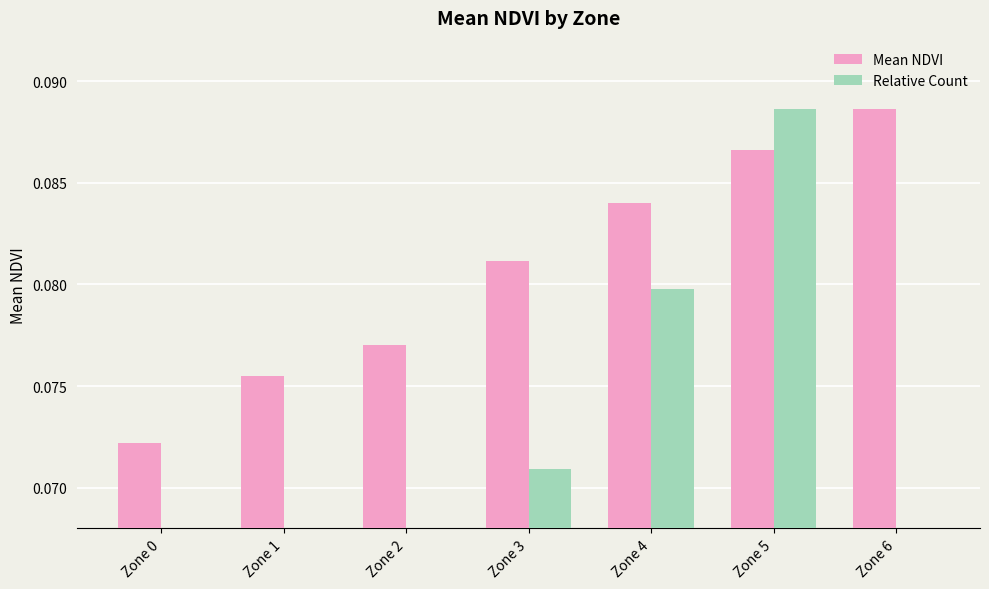

How many series are shown in this chart?

2